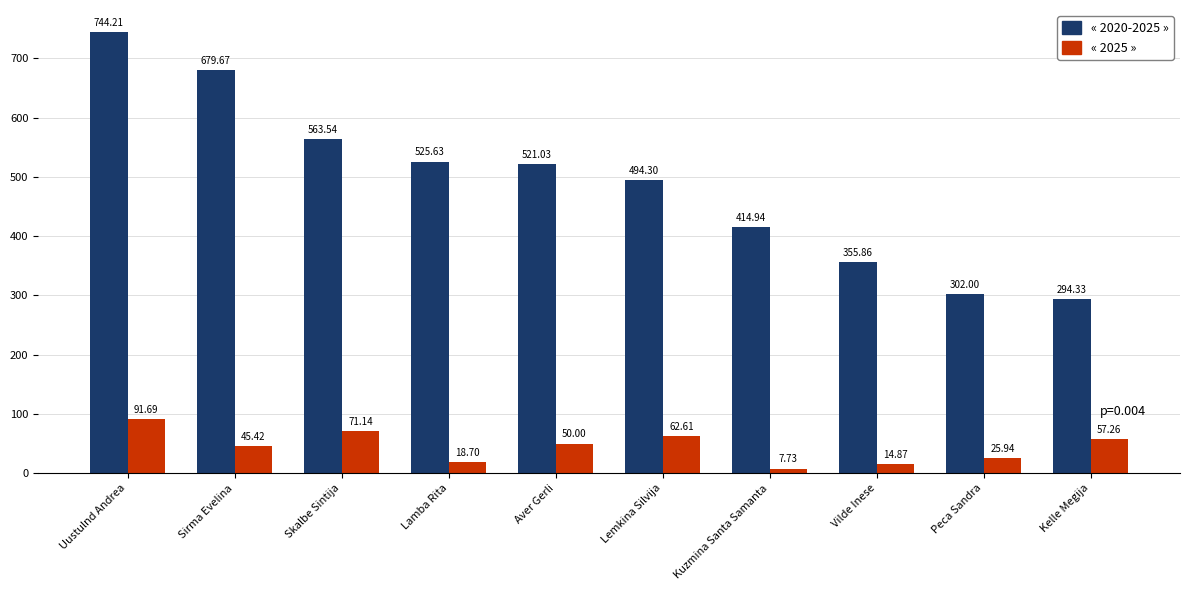

What position from the right is Lamba Rita?

7